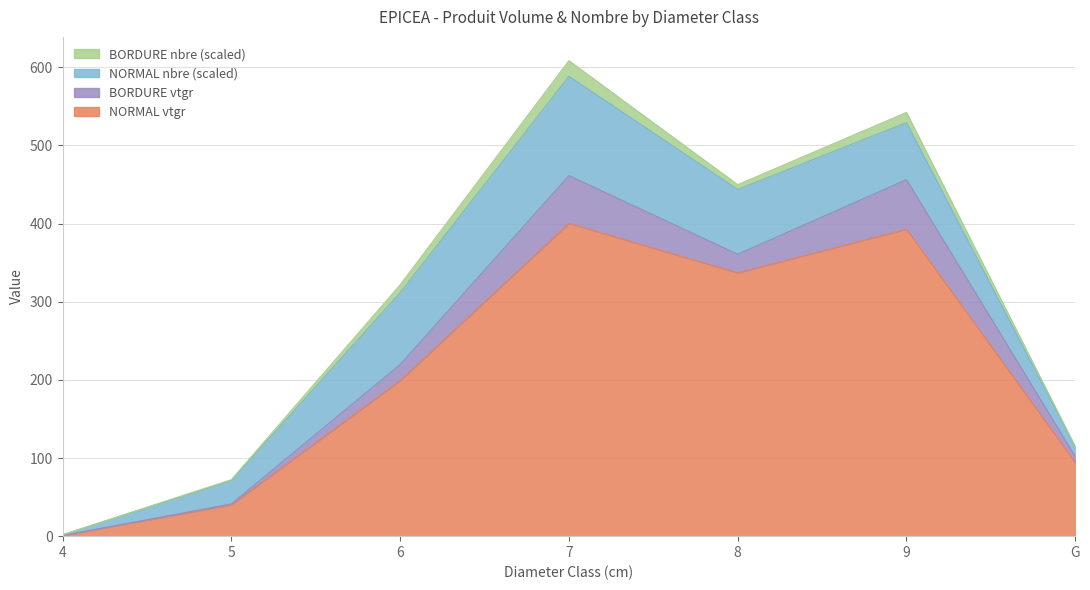

True or false: NORMAL produit_vtgr has a value of 199.0 at 6.

True